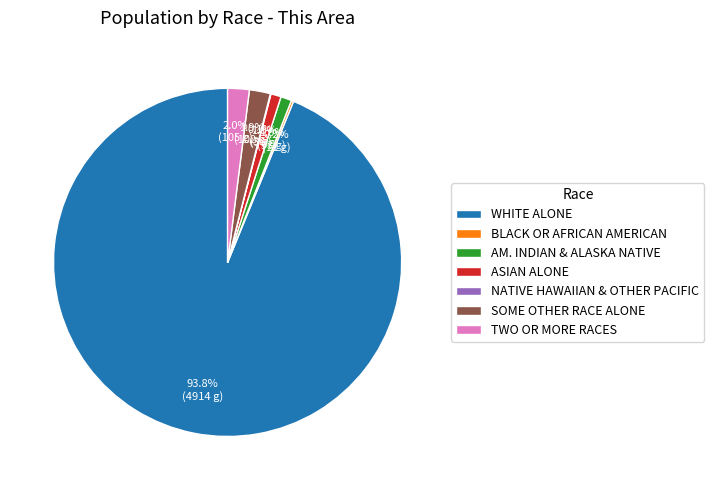

How much of the chart is everything except TWO OR MORE RACES?

98.0%